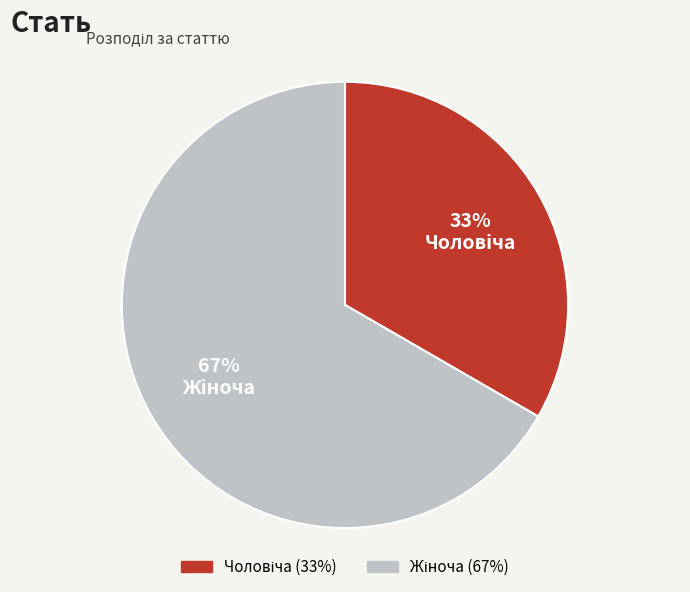

To the nearest percent, what is the average slice percentage?

50%